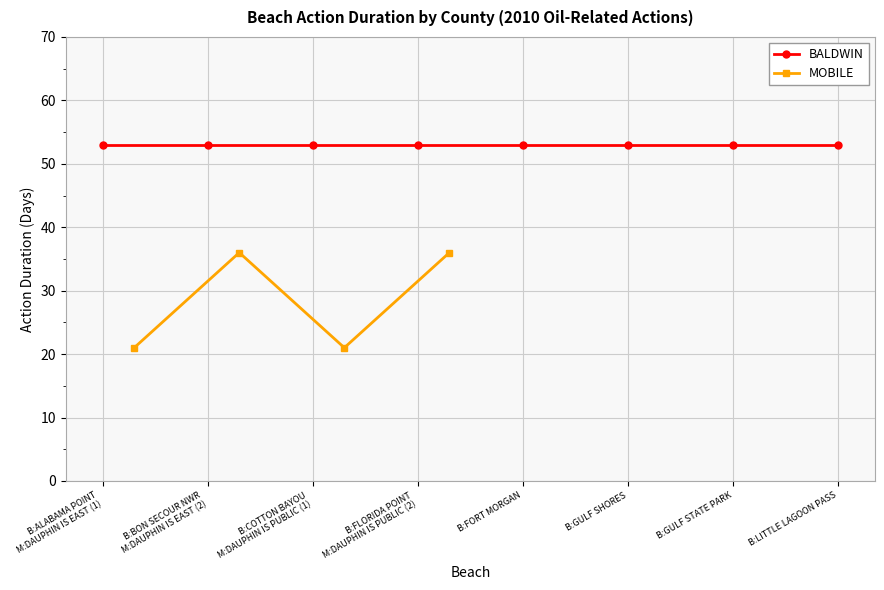

True or false: MOBILE has more than 1 interior local peaks.

False